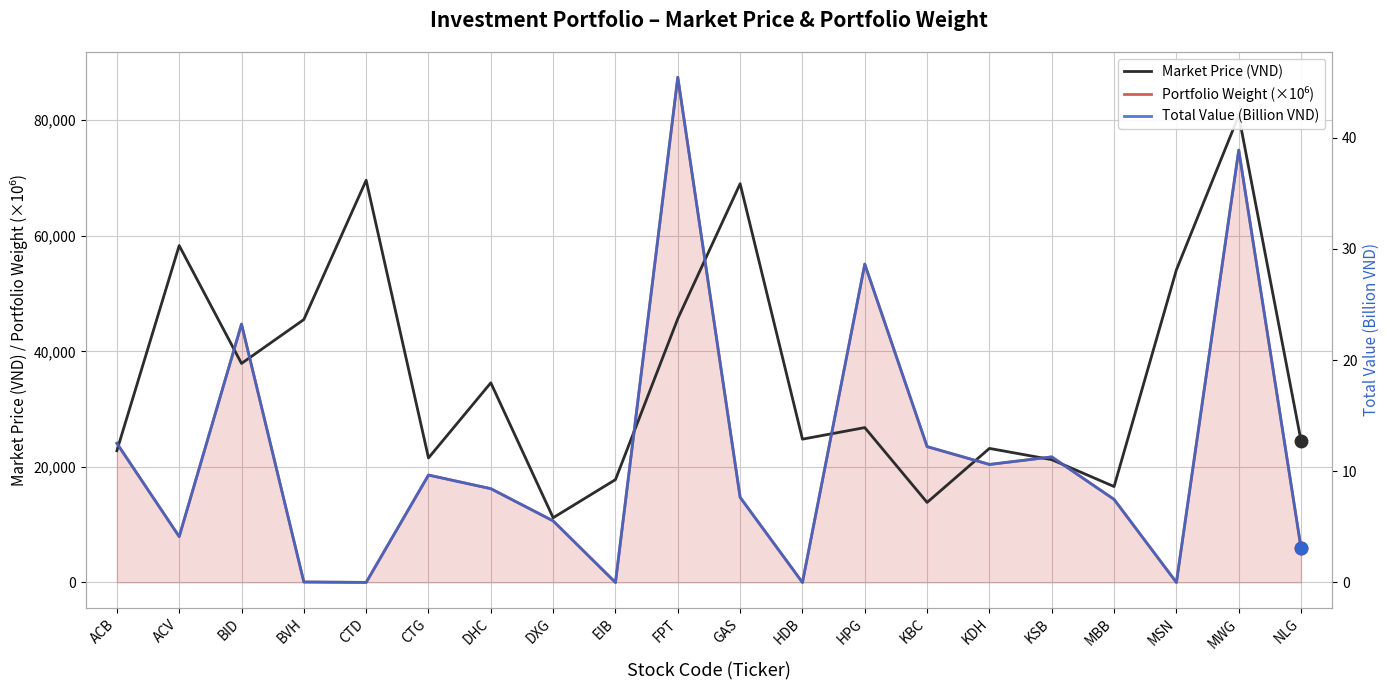

Count the number of data series in this chart.

3